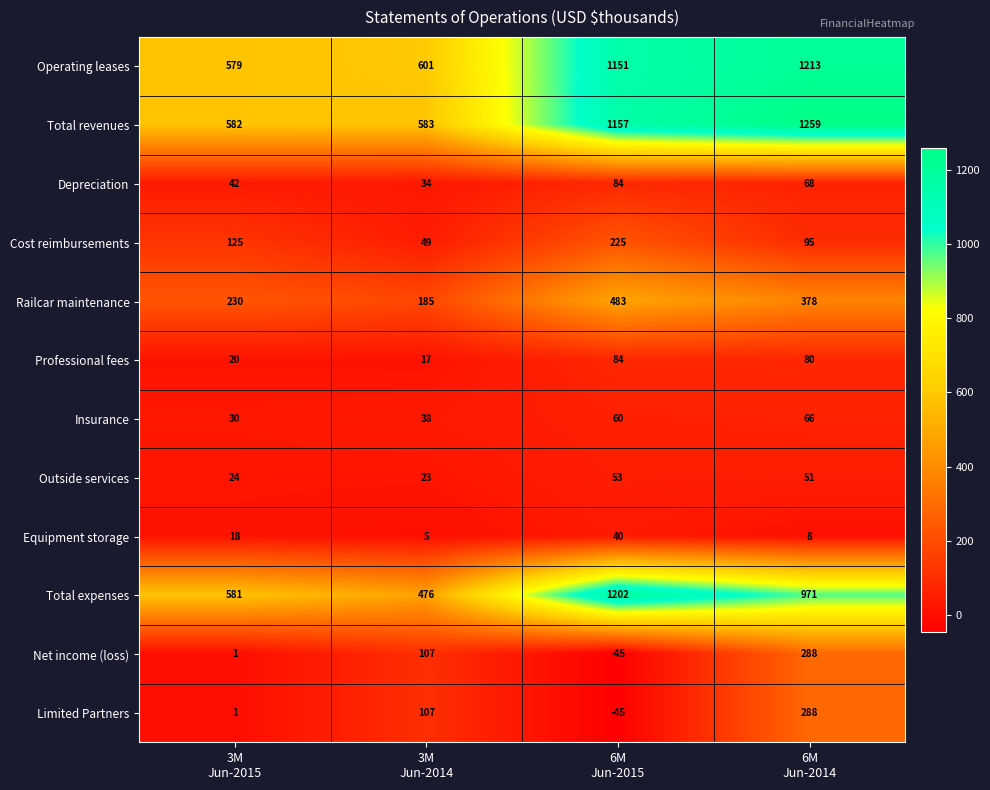

How many distinct data groups are displayed?

12